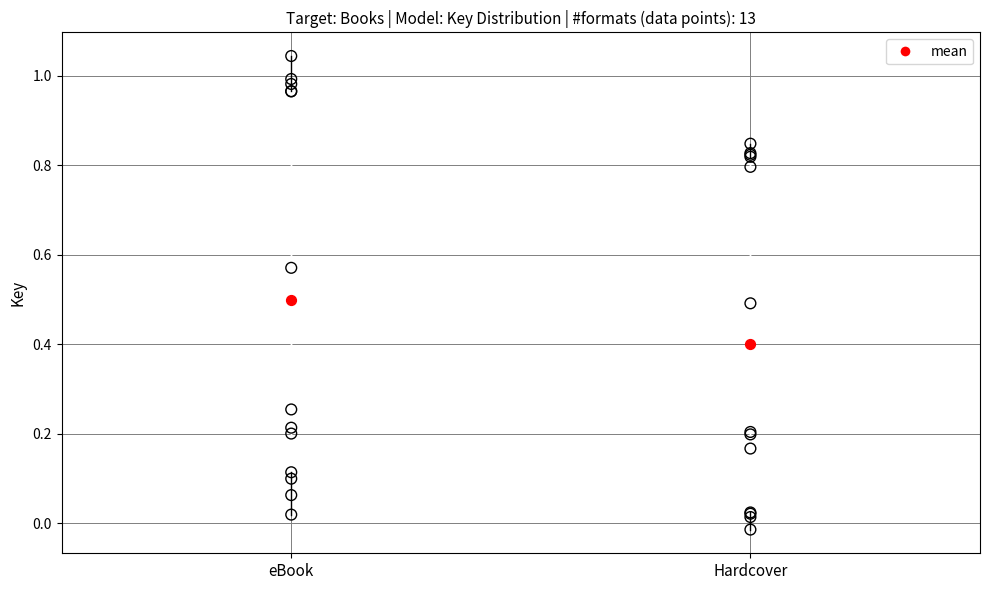

Comparing the boxes themselves (not the whiskers), which one is the tallest?

eBook